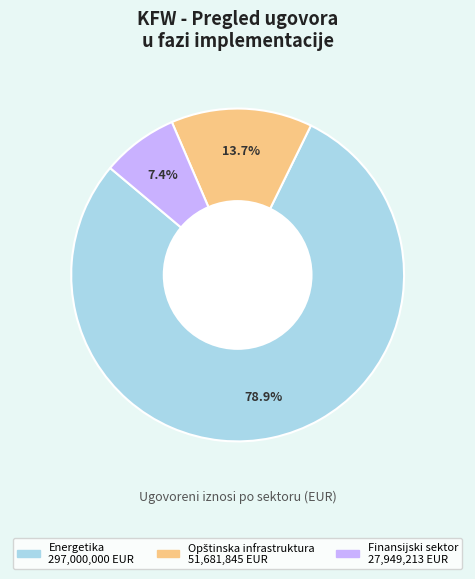

Is there a majority slice in this chart?

Yes